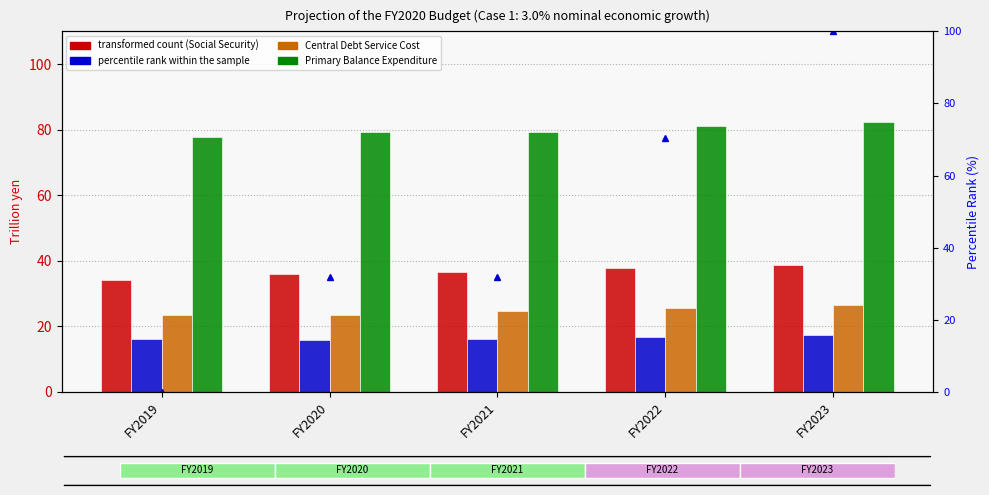

What is the value of the percentile rank within sample bar at the 4th from the left?

70.5